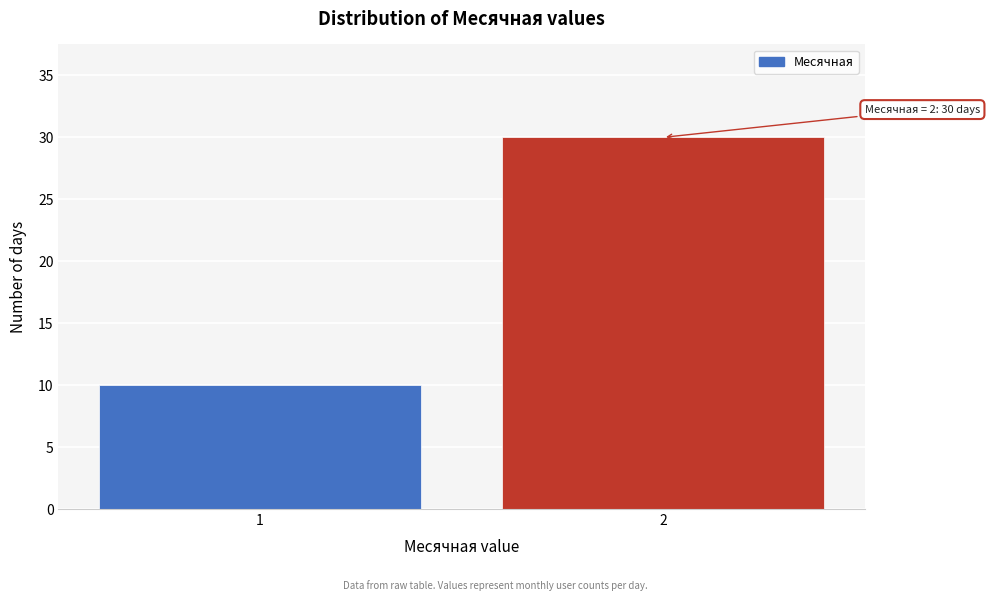

Reading left to right, transcribe all the data shown in this chart.

1=10	2=30